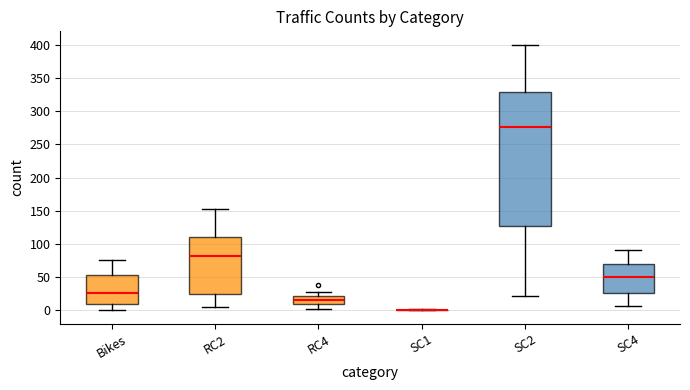

Reading left to right, transcribe this box plot: for each box, give where its median line is, the range the box spans, and where its two whiskers end, as read against the y-axis. The values are not printed on the chart, so give them approximately, as read against the axis.

Bikes: median 25, box 10 to 55, whiskers 0 to 75
RC2: median 85, box 25 to 110, whiskers 5 to 155
RC4: median 15, box 10 to 20, whiskers 0 to 30
SC1: box collapsed to a line at 0, whiskers 0 to 0
SC2: median 275, box 130 to 330, whiskers 20 to 400
SC4: median 50, box 25 to 70, whiskers 5 to 90